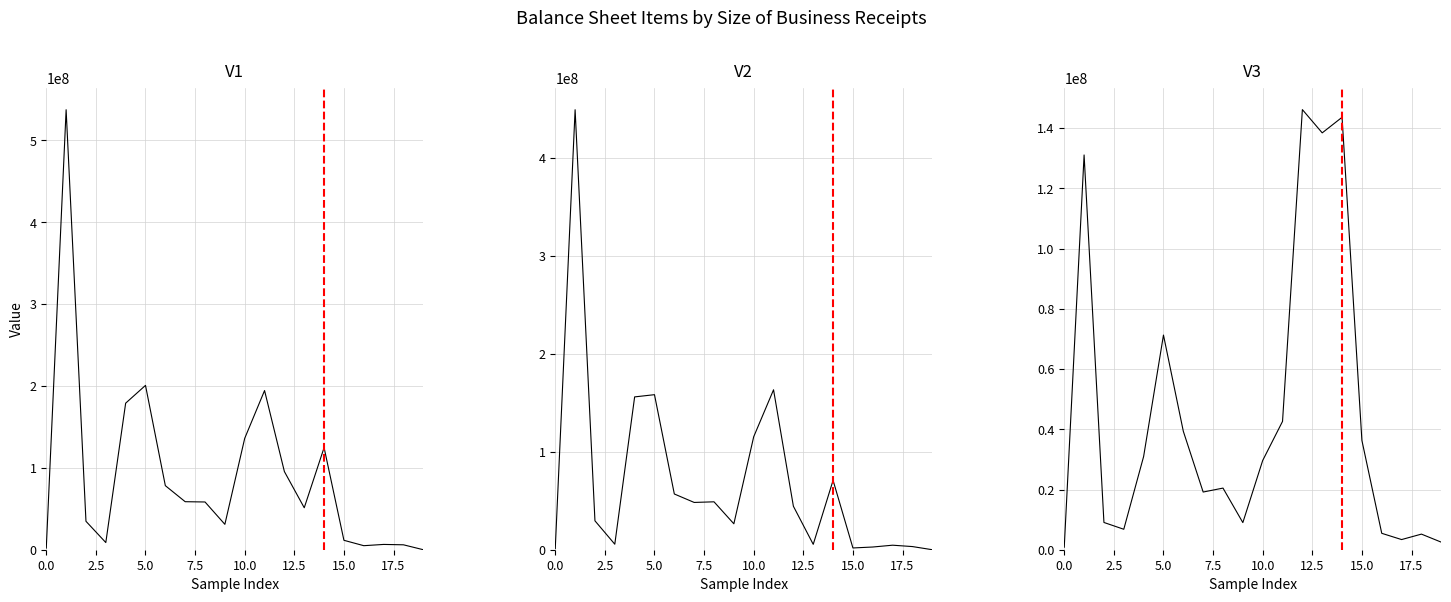

Which has a higher value, 7.5 or 12.5?

12.5